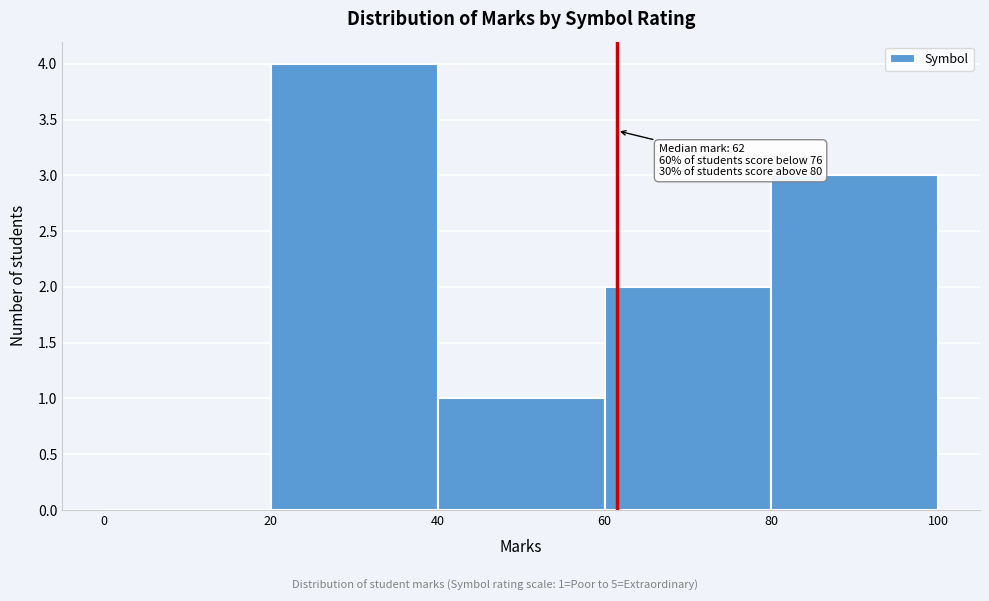

Over which range of the x-axis is the bar tallest?

20 to 40